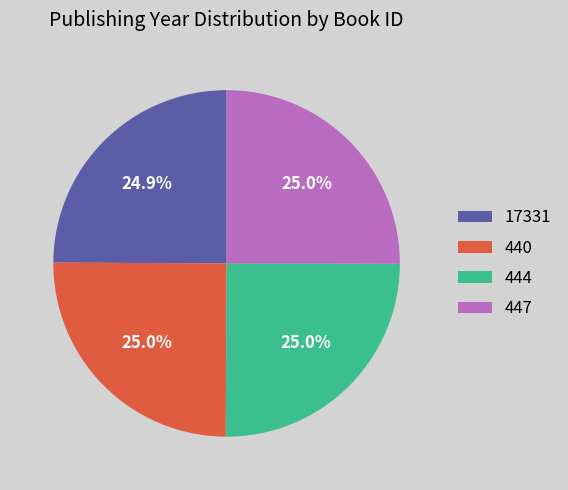

What is the ratio of the value at 447 to the value at 444?

1.0